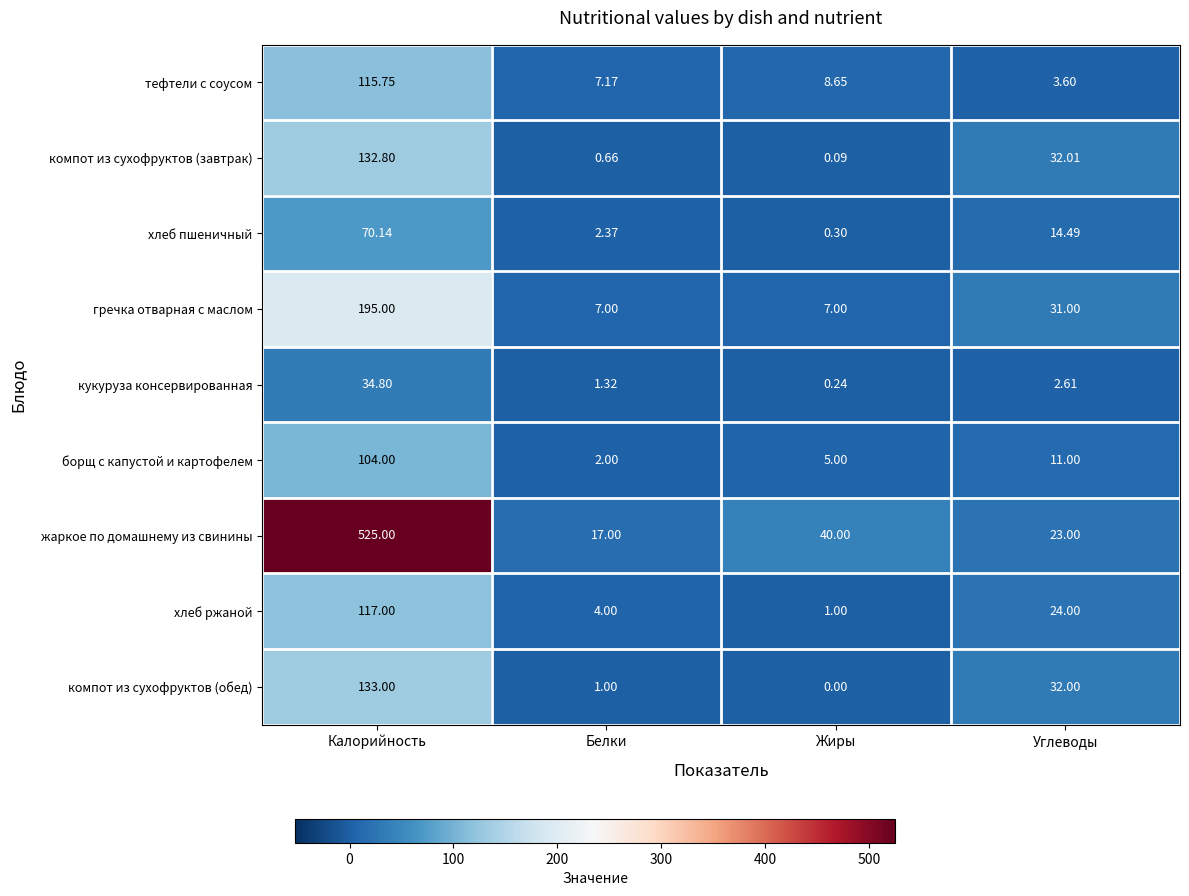

Count the number of categories in the chart.

4